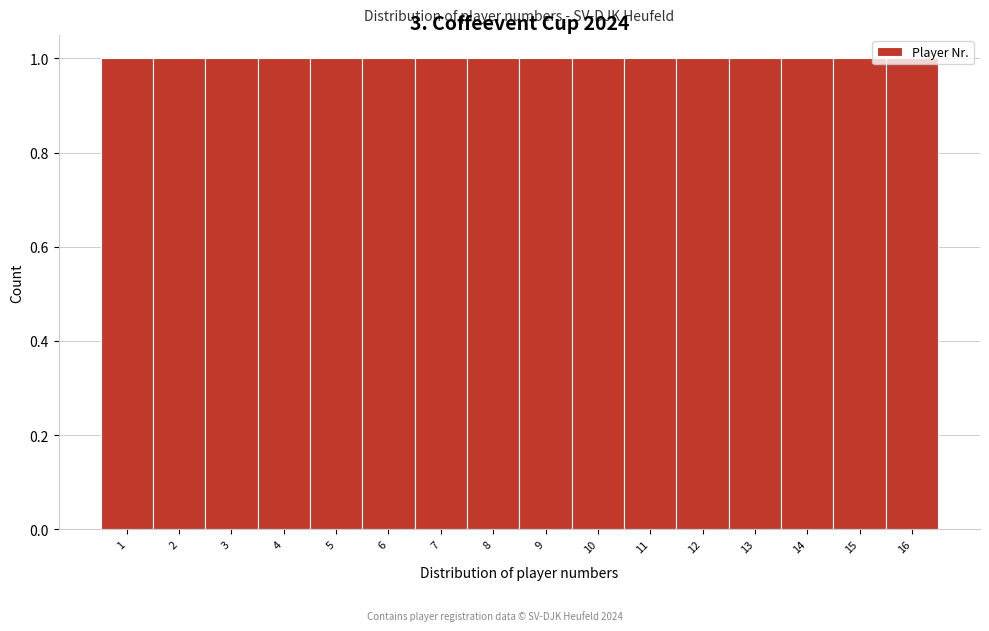

Reading left to right, list every bar in this chart as the range it spans on the x-axis followed by its height. The values are not printed on the chart, so give them approximately, as read against the axis.

0.5 to 1.5: 1
1.5 to 2.5: 1
2.5 to 3.5: 1
3.5 to 4.5: 1
4.5 to 5.5: 1
5.5 to 6.5: 1
6.5 to 7.5: 1
7.5 to 8.5: 1
8.5 to 9.5: 1
9.5 to 10.5: 1
10.5 to 11.5: 1
11.5 to 12.5: 1
12.5 to 13.5: 1
13.5 to 14.5: 1
14.5 to 15.5: 1
15.5 to 16.5: 1